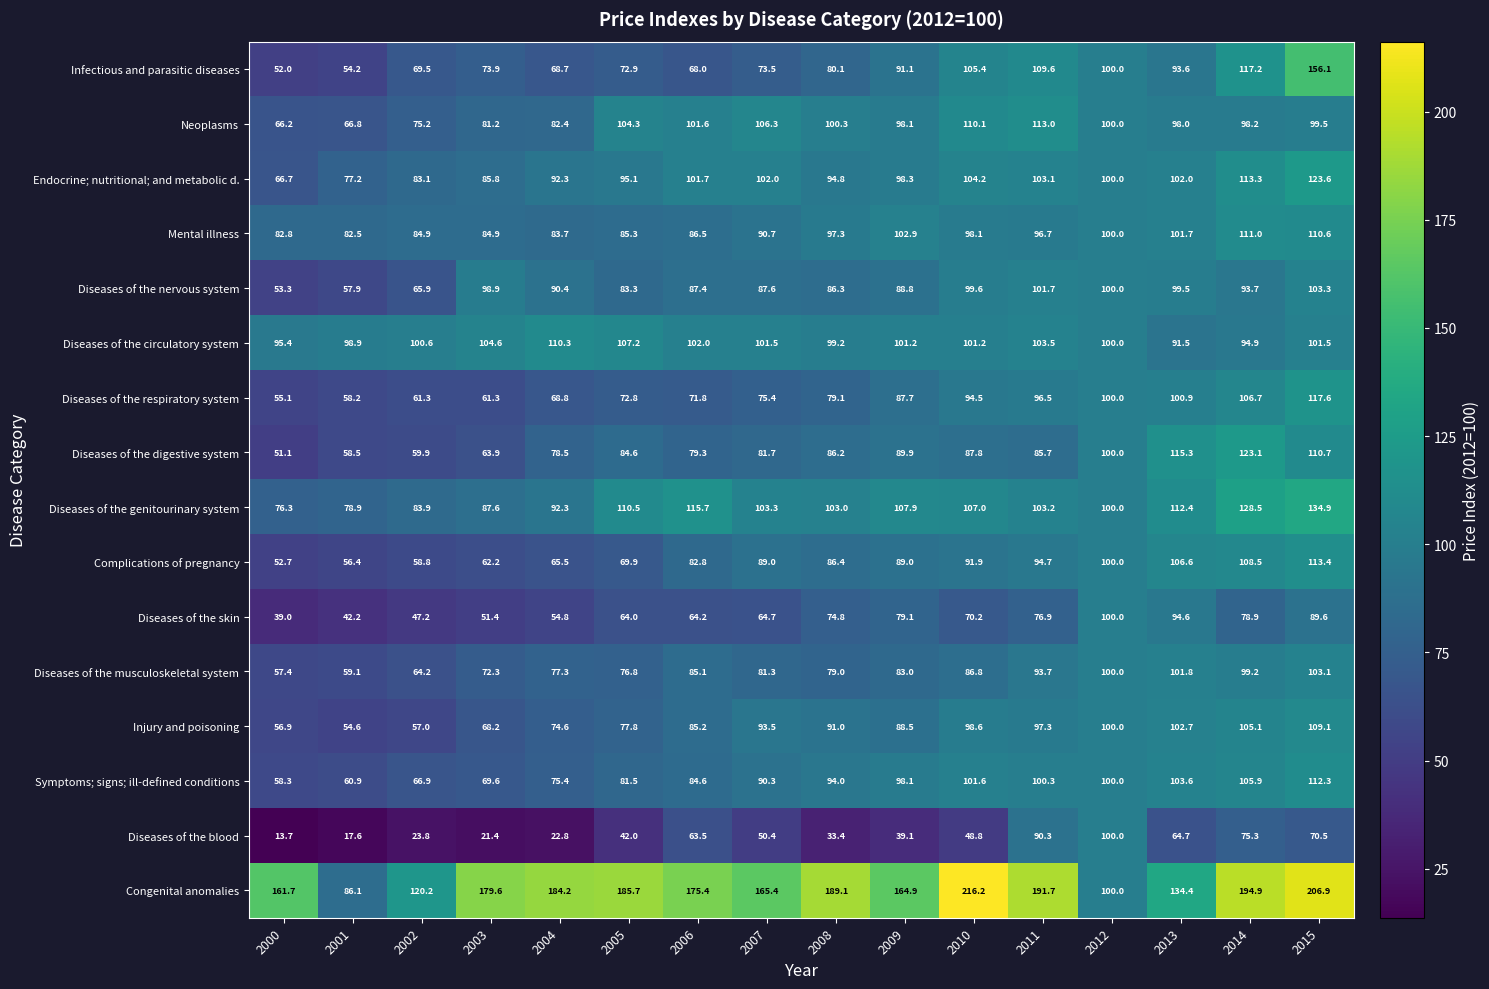

At how many categories does at least one series exceed 160?

12